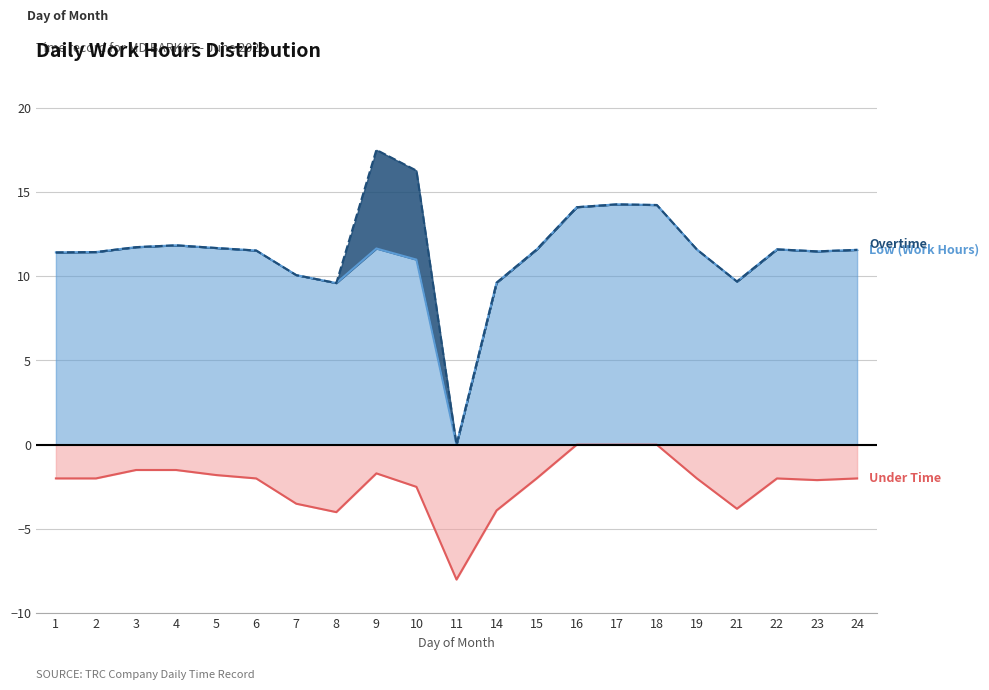

True or false: Under Time and Low (Work Hours) cross at least once.

False